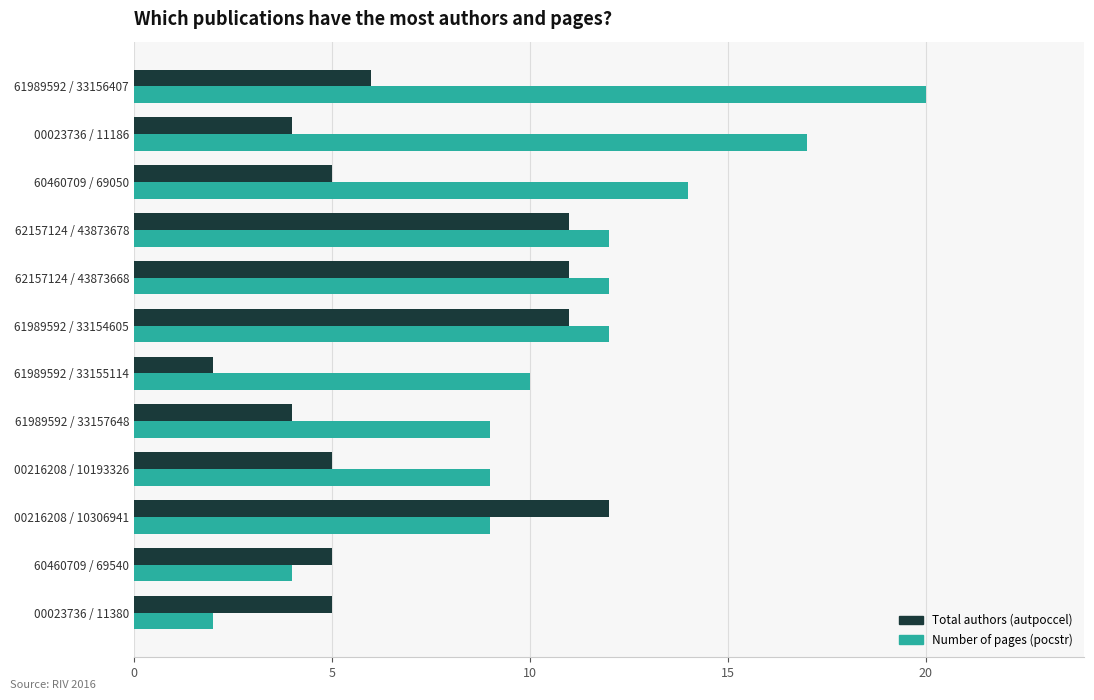

What is the difference between the maximum and minimum values in the Total authors (autpoccel) series?

10